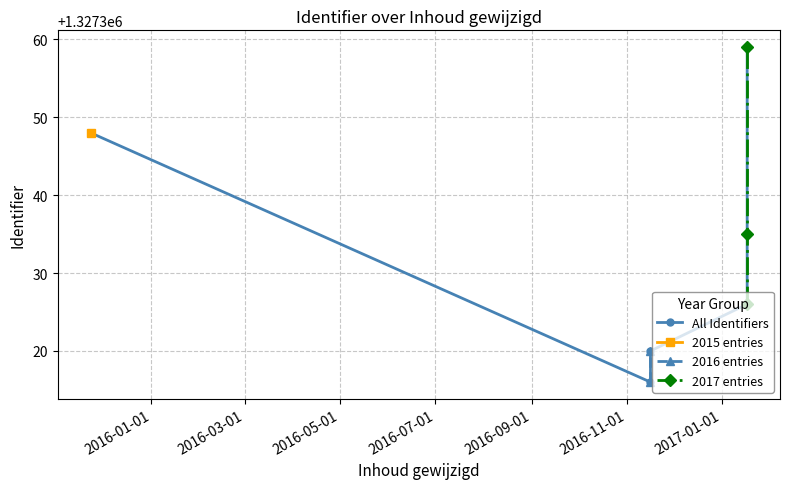

The value at 2016-11-16 is 1855561. True or false?

False